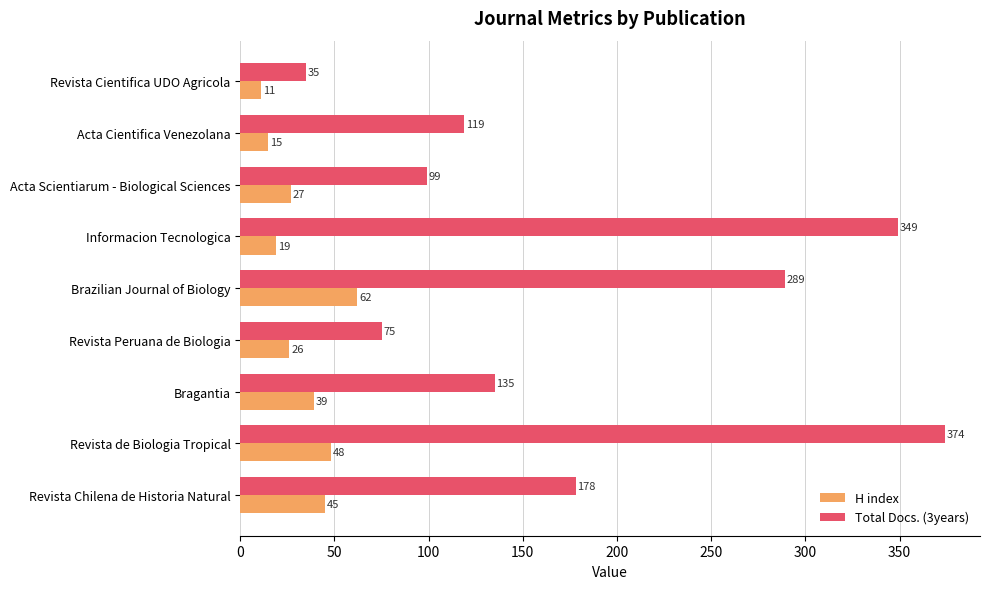

Is it true that H index equals 30 at Revista de Biologia Tropical?

False